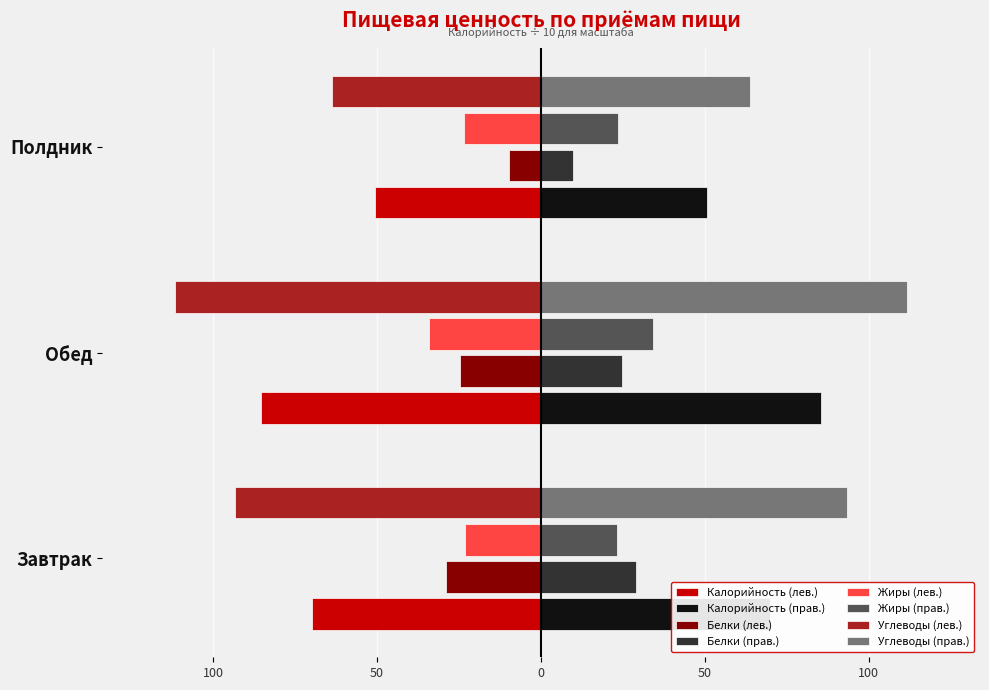

Between Завтрак and Полдник, which is larger?

Полдник